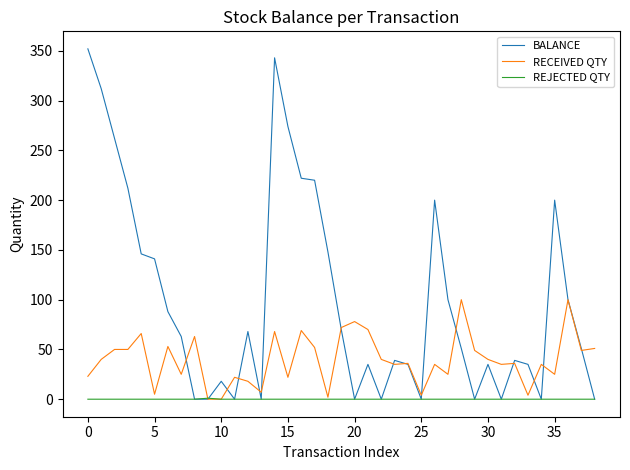

Which series has the widest spread of values?

BALANCE